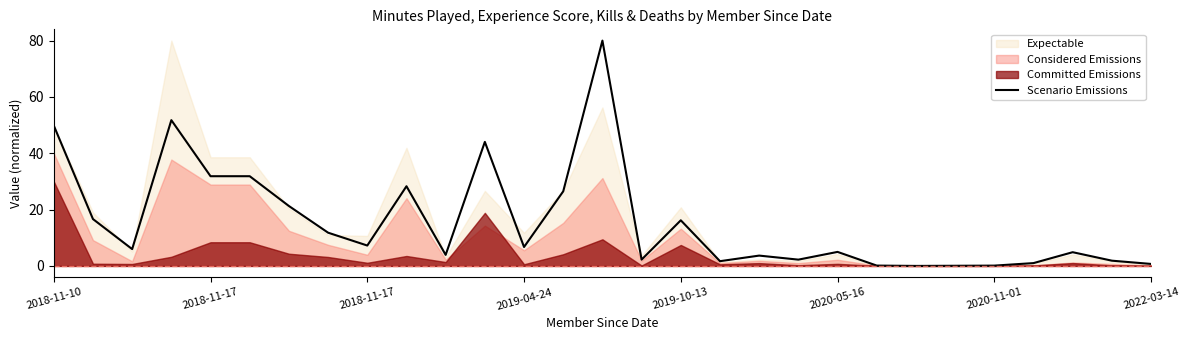

At which label does the data first exceed 5?

2018-11-10